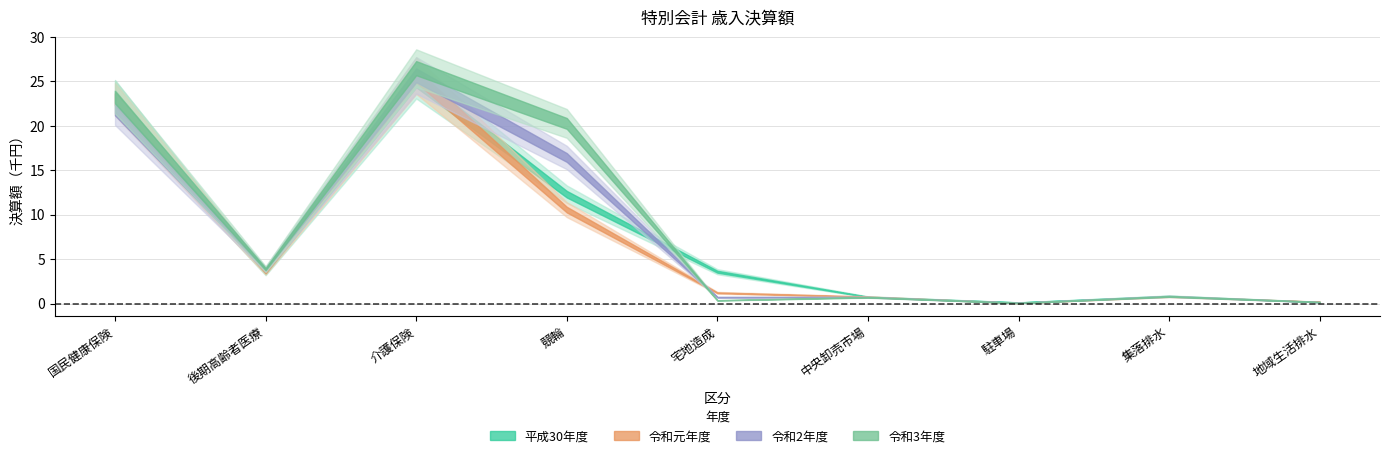

What position from the right is 宅地造成?

5